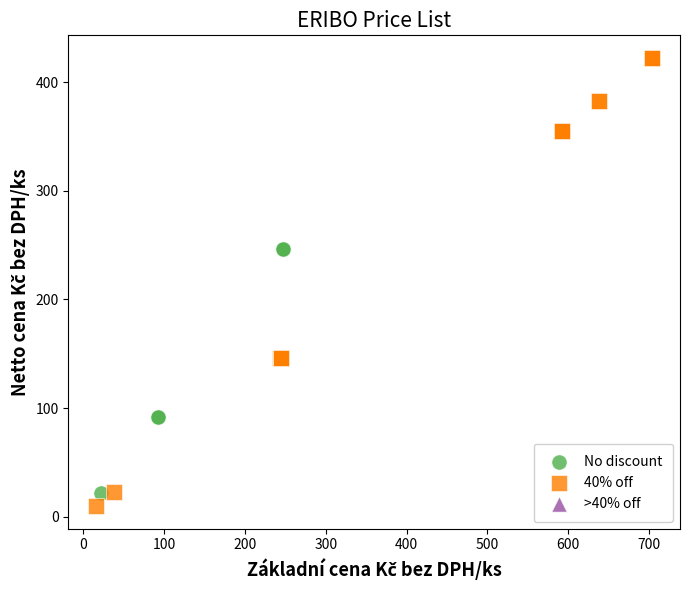

Which series reaches the maximum Y coordinate?

40% off